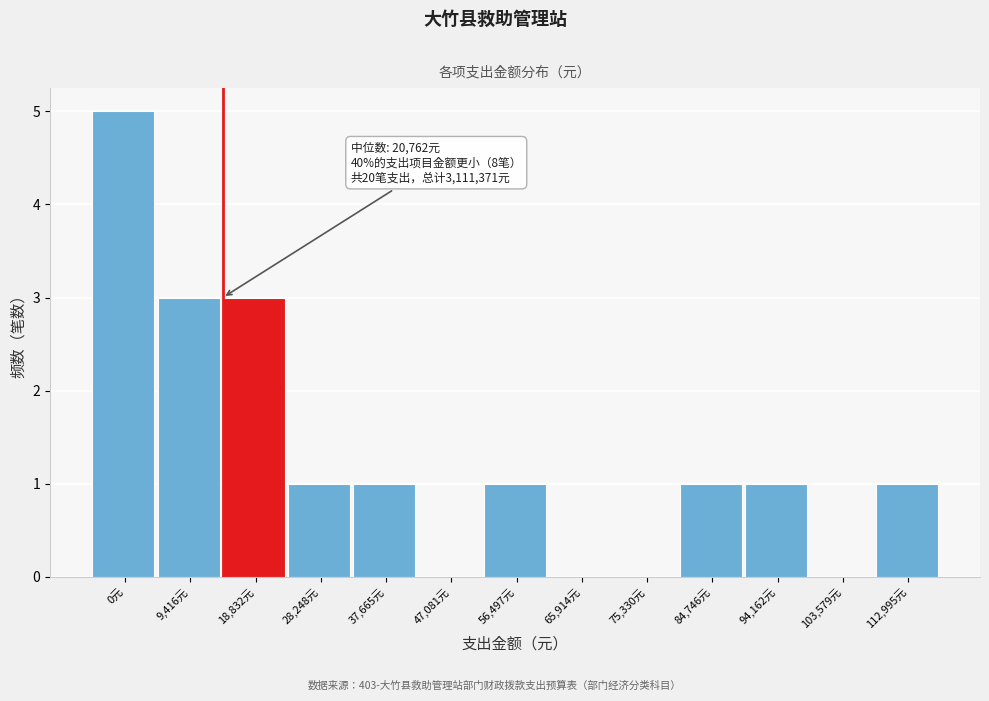

Reading right to left, what are all the values shown in this chart?

112,995元=1	103,579元=0	94,162元=1	84,746元=1	75,330元=0	65,914元=0	56,497元=1	47,081元=0	37,665元=1	28,248元=1	18,832元=3	9,416元=3	0元=5